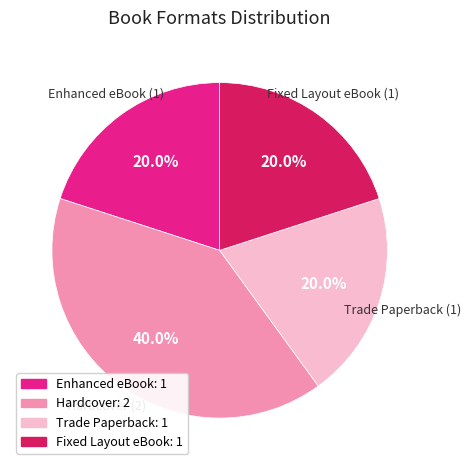

Is there any slice that represents more than half of the pie?

No